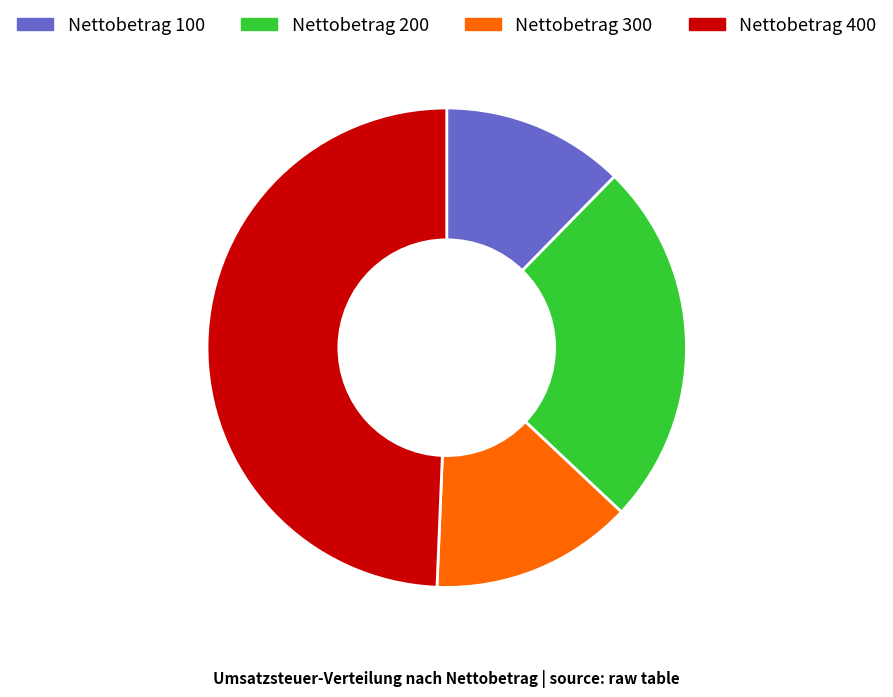

How many segments does this pie chart have?

4